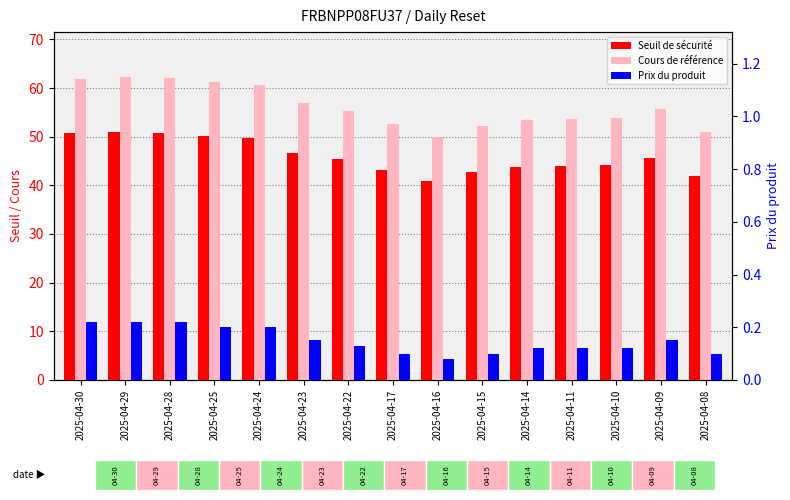

What is the value of the Seuil de sécurité bar at the 5th from the left?

49.7